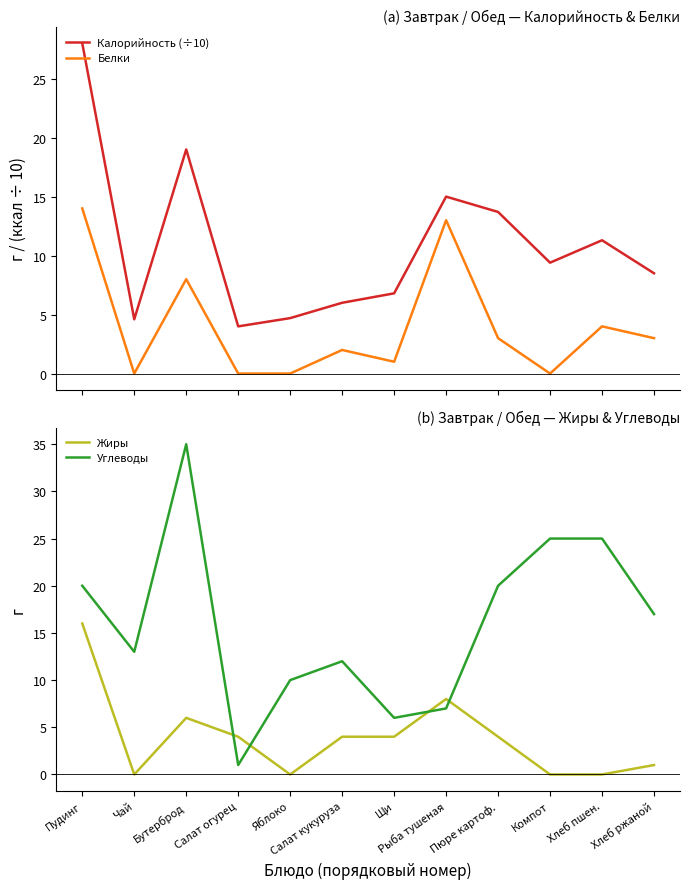

Which series changed the most between Бутерброд and Яблоко?

Углеводы